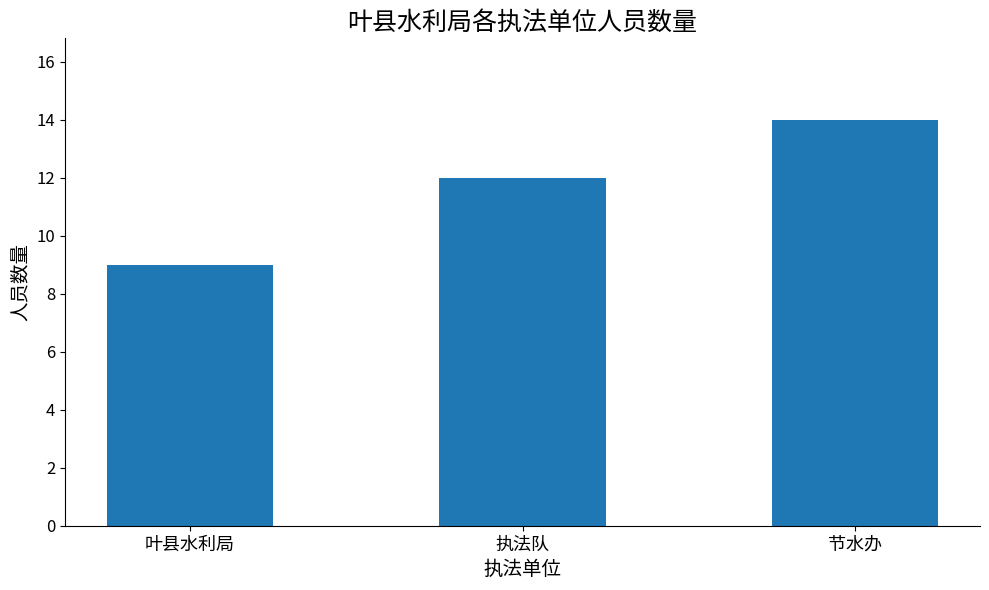

What is the minimum value shown in the chart?

9